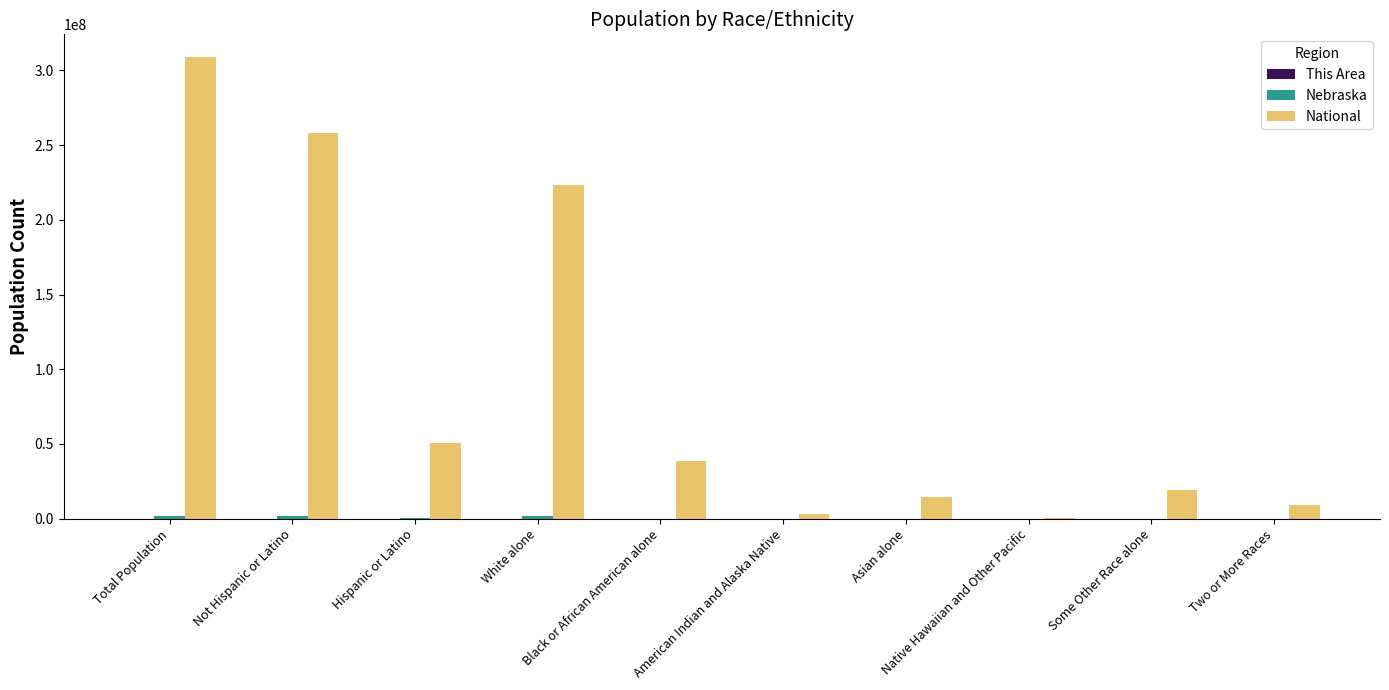

True or false: National has a value of 65842805 at Black or African American alone.

False